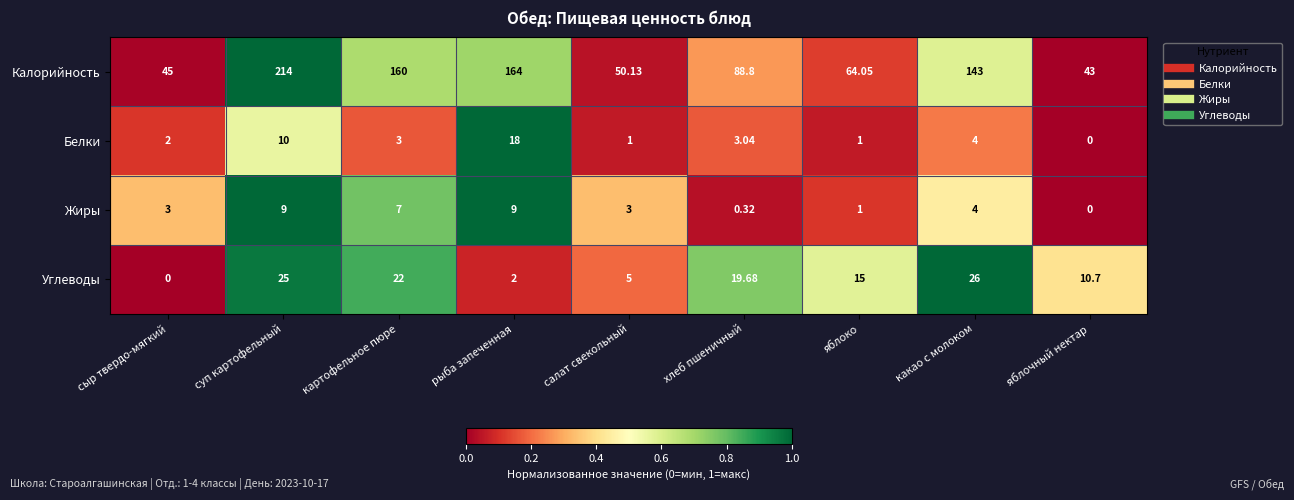

Which series has the widest spread of values?

Калорийность